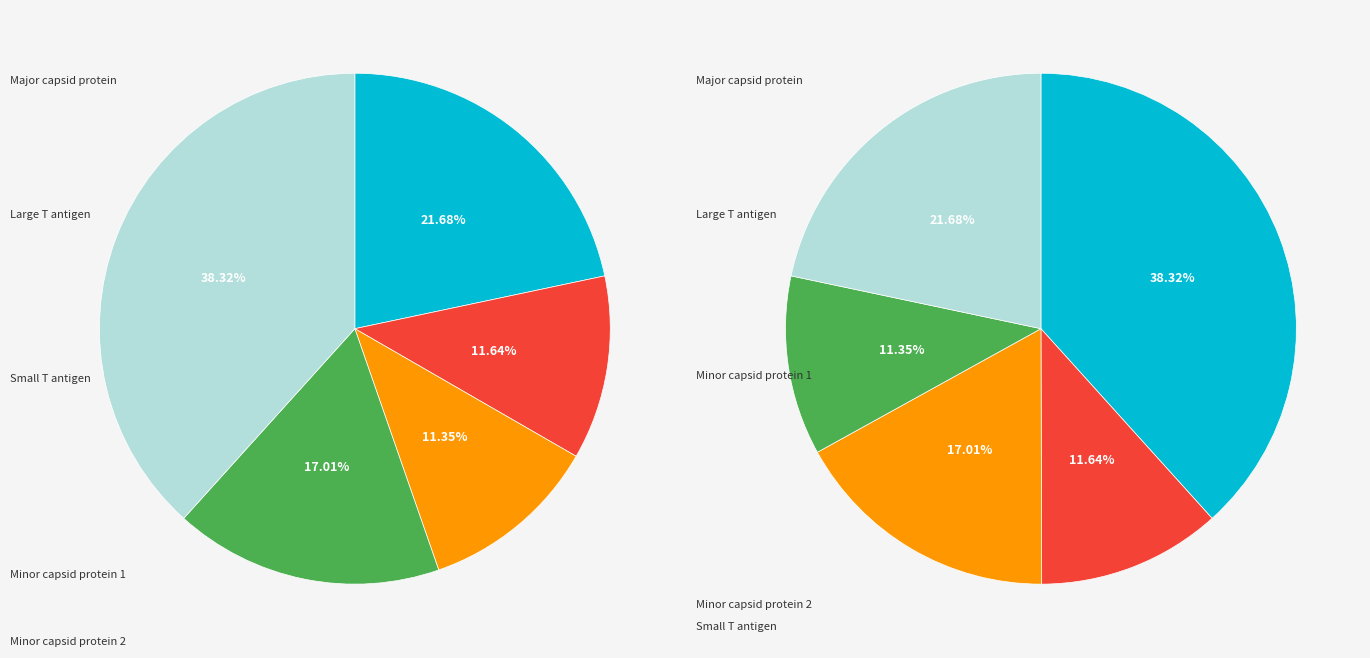

Count the number of slices in the pie.

5